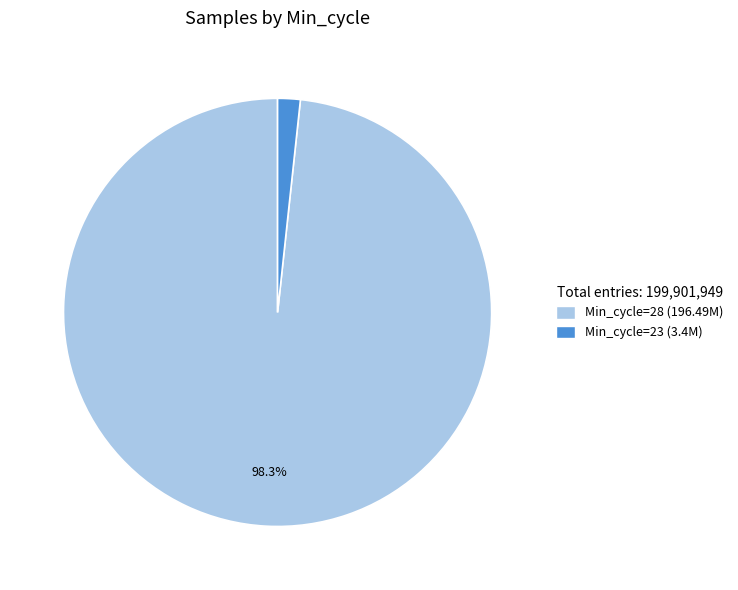

Is there a majority slice in this chart?

Yes